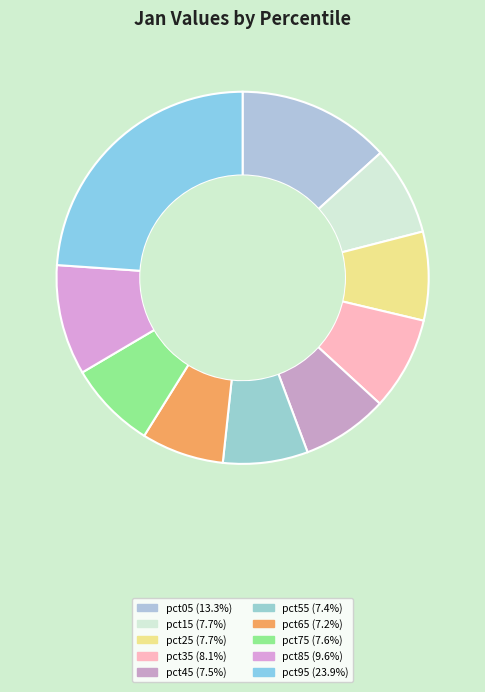

What is the total percentage of pct35 and pct65?

15.3%